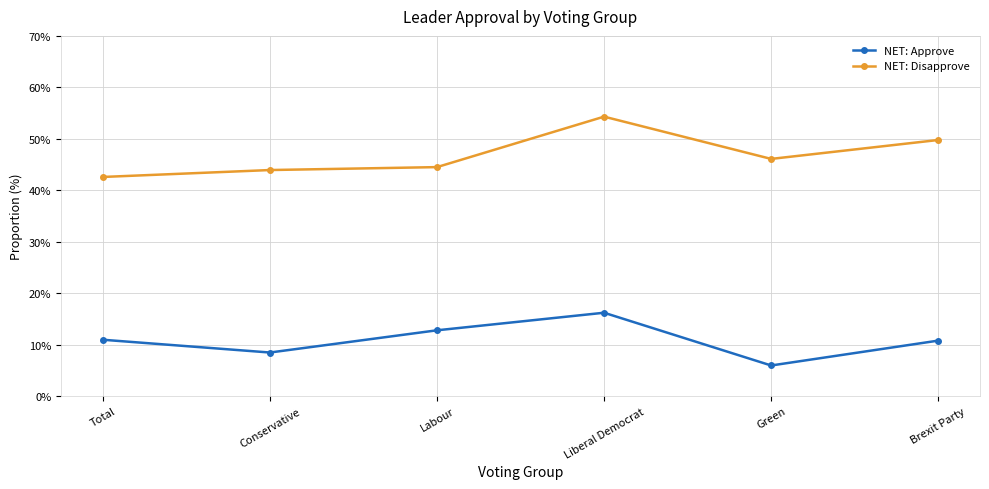

The value of NET: Disapprove at Brexit Party is 20.1. True or false?

False